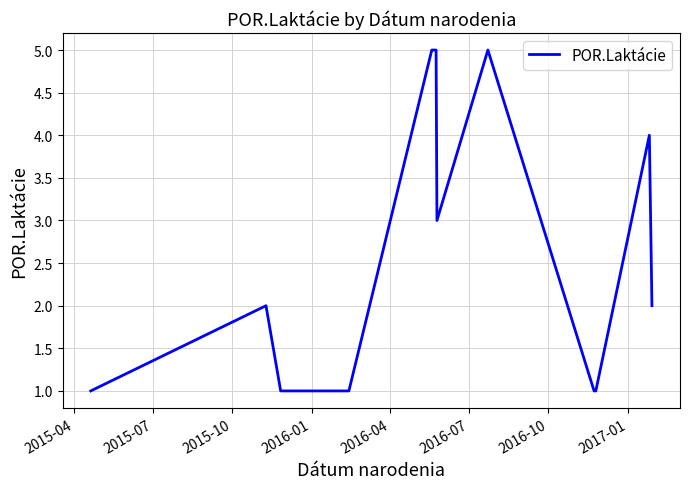

What is the difference between the maximum and minimum values?

4